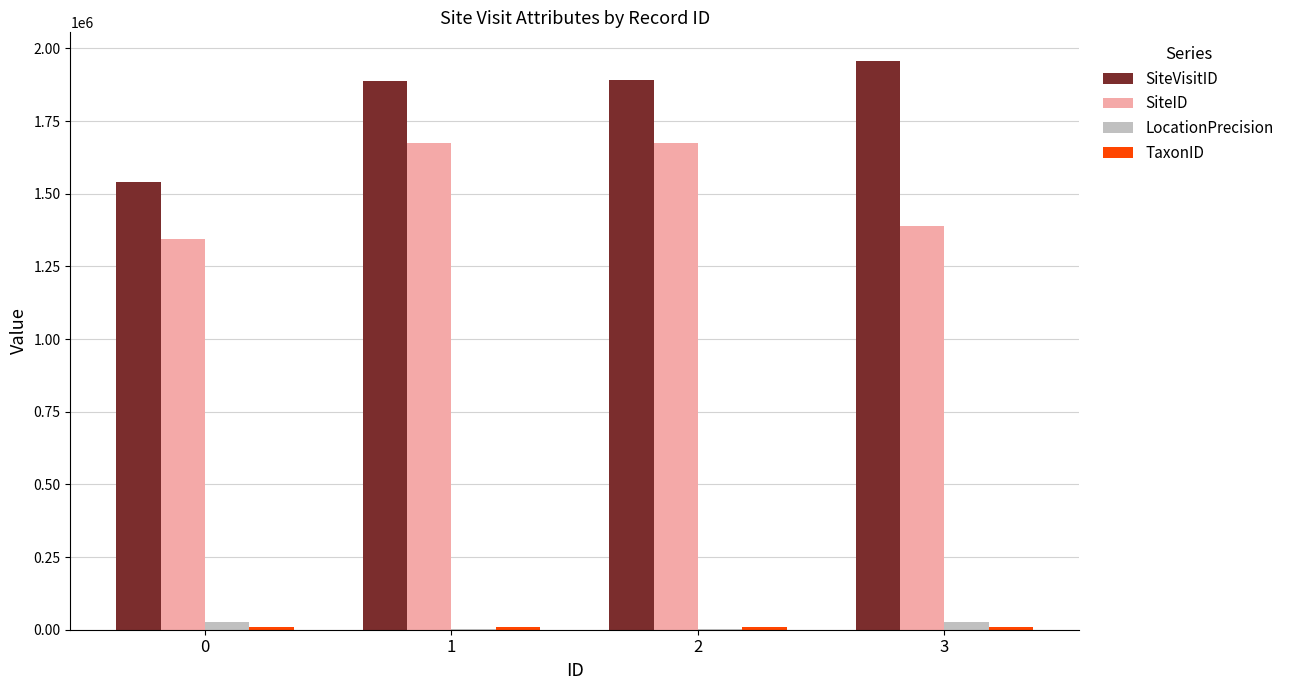

Between 0 and 2, which series saw the biggest shift?

SiteVisitID